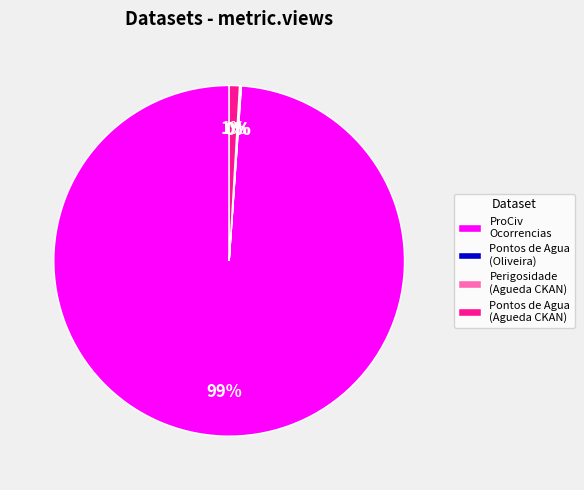

To the nearest percent, what is the difference between the largest and smallest slice percentages?

99%